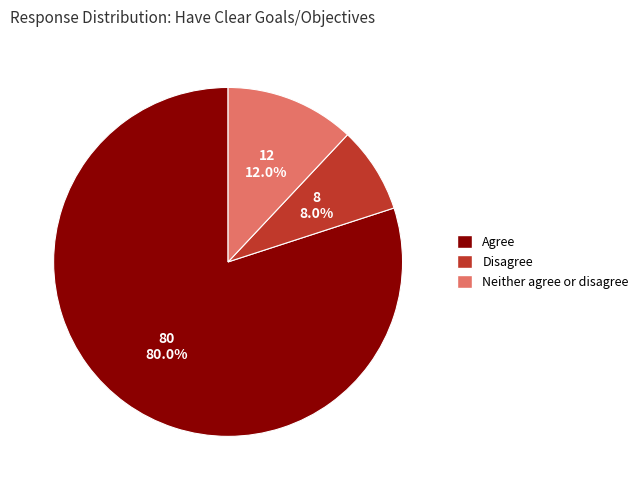

What is the largest slice in the pie chart?

Agree